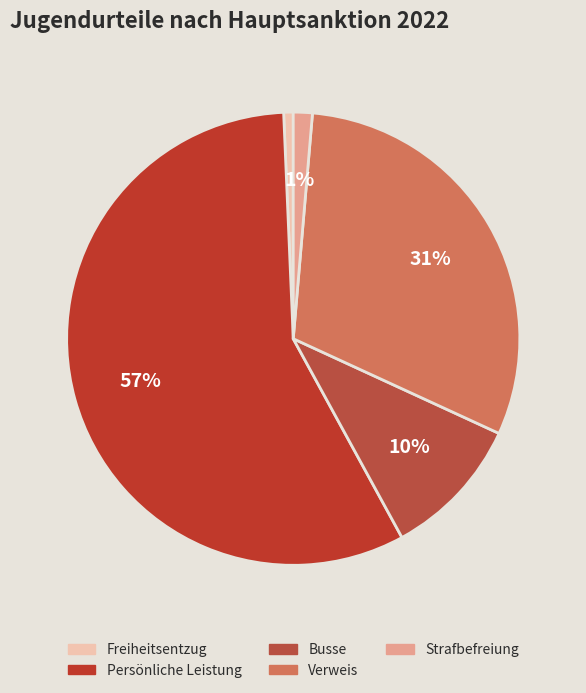

To the nearest percent, what percentage of the pie is Persönliche Leistung?

57%